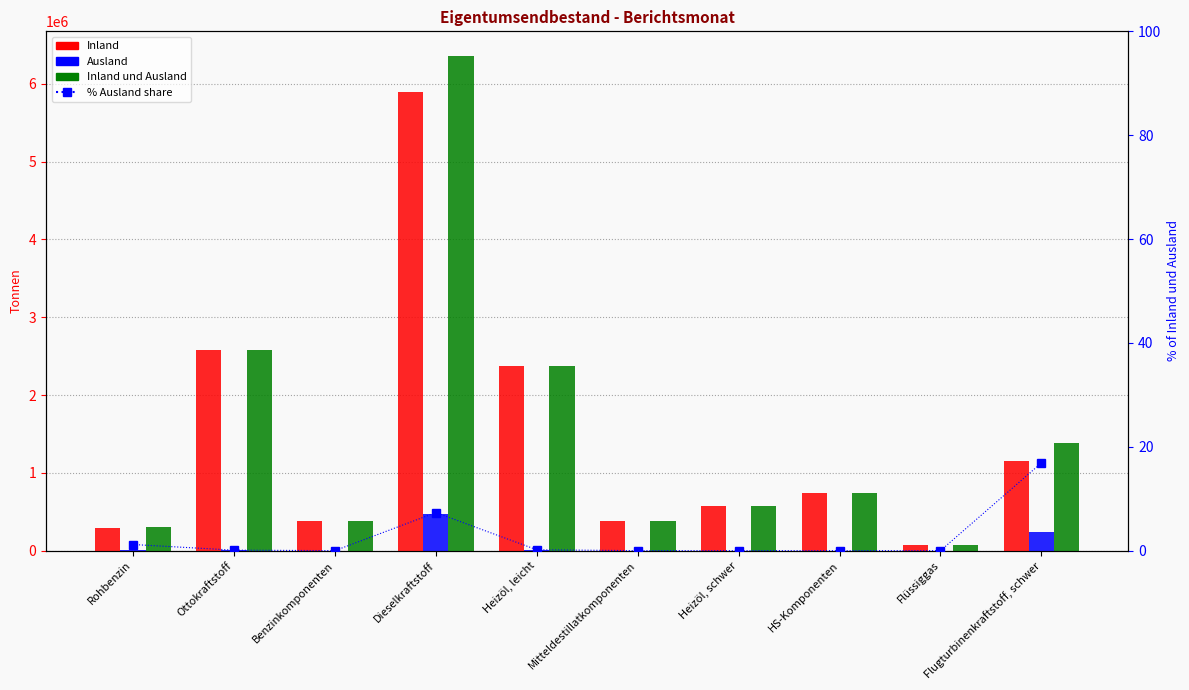

Rank the series by their maximum value, from highest to lowest.

Inland und Ausland, Inland, Ausland, % Ausland share